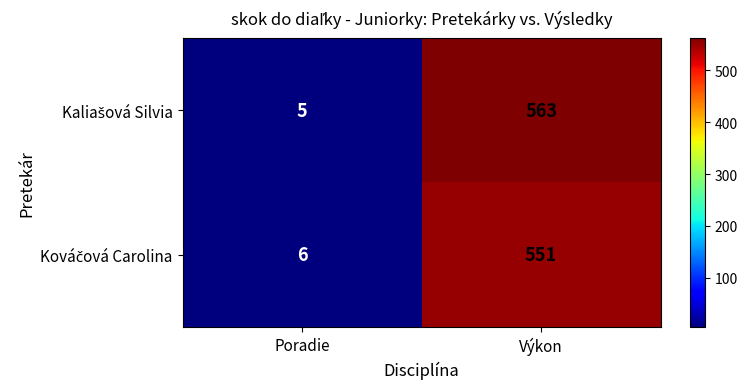

What is the difference between the highest and lowest values at Poradie?

1